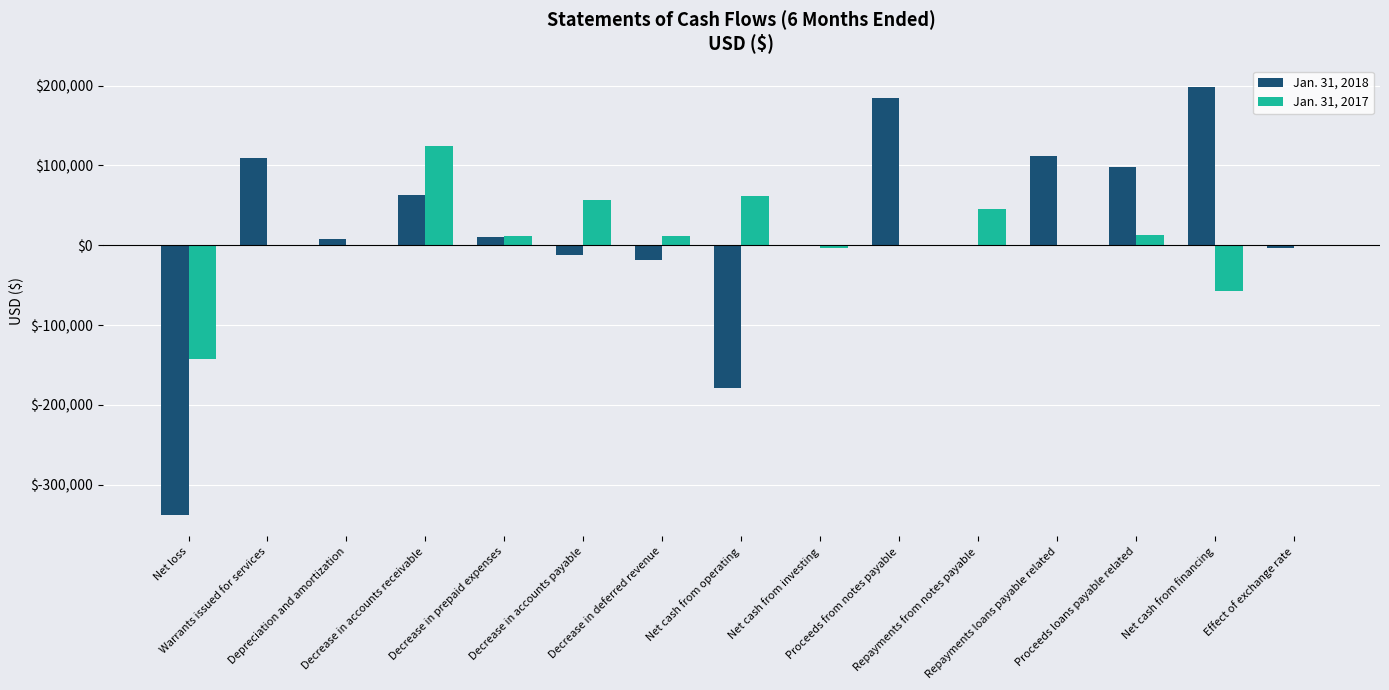

True or false: Jan. 31, 2018 has a value of 97696 at Proceeds loans payable related.

True